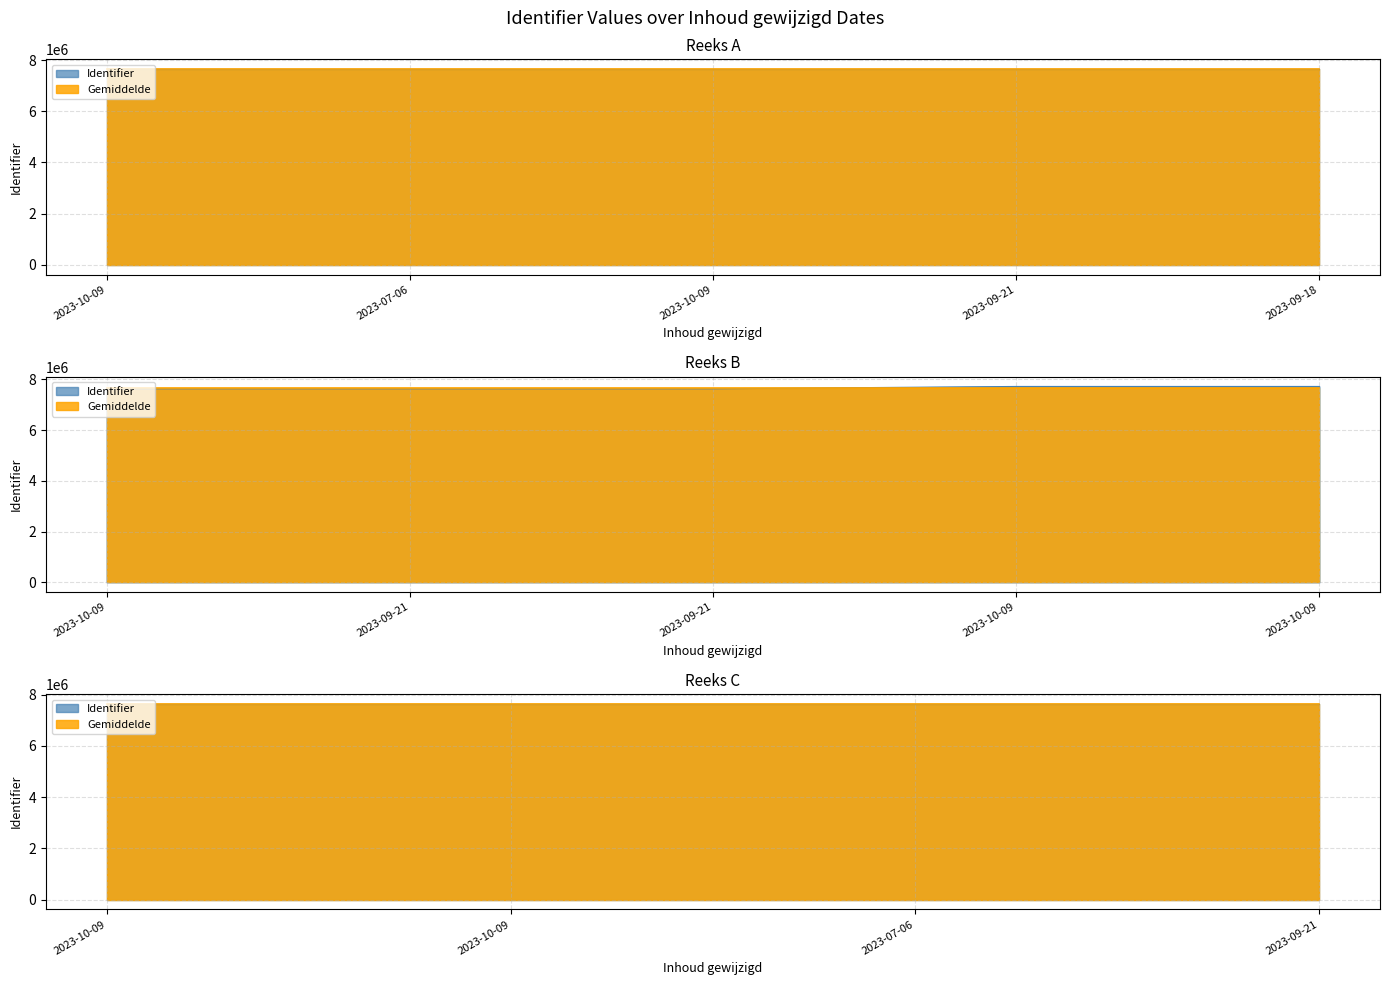

How many interior local peaks (higher than both neighbors) does the data have?

1